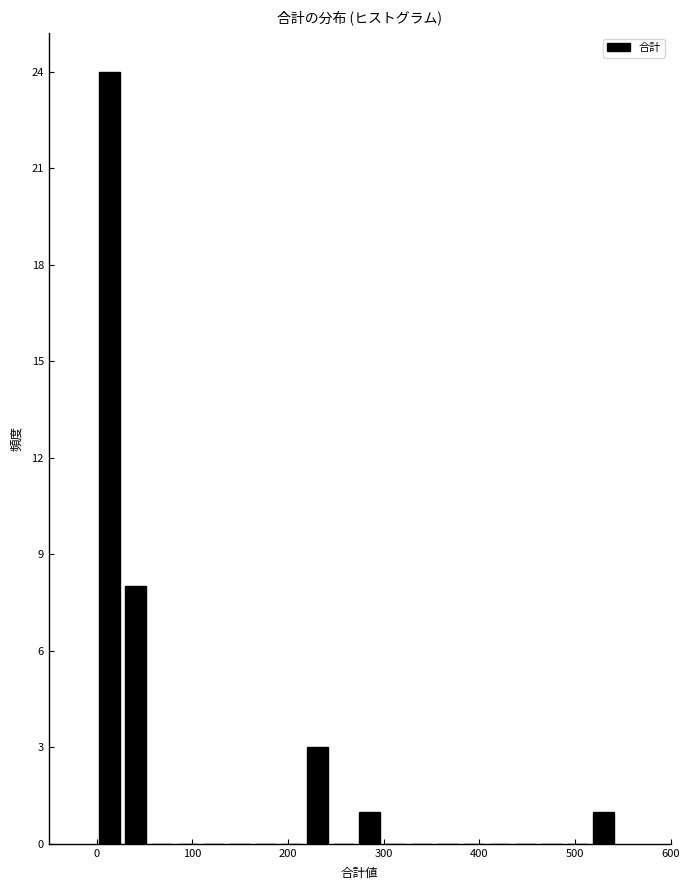

Around what value on the x-axis is the tallest bar? Give the approximate position of its centre, as read against the axis.

10